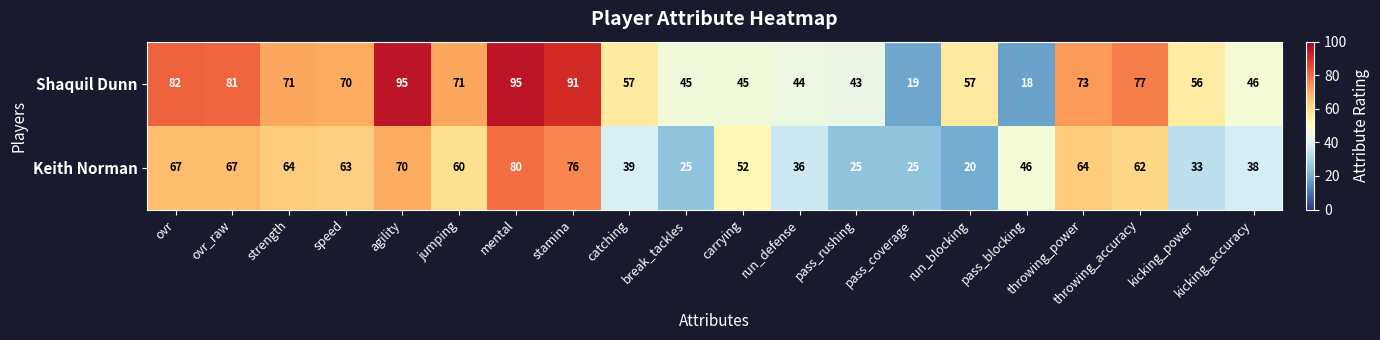

Is the value of Keith Norman at jumping greater than the value of Shaquil Dunn at throwing_power?

No